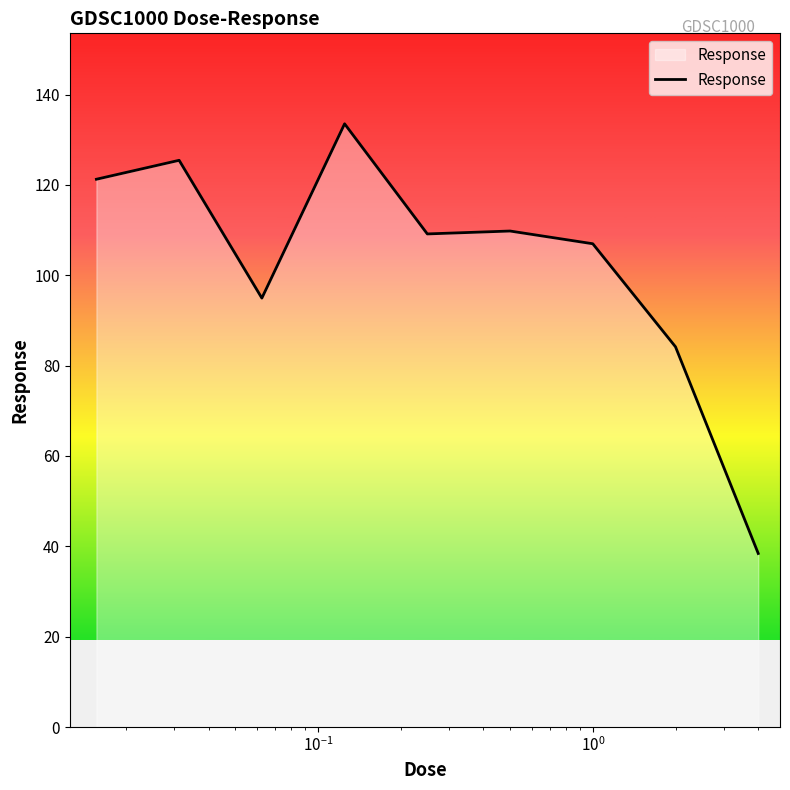

What is the maximum value shown in the chart?

133.5